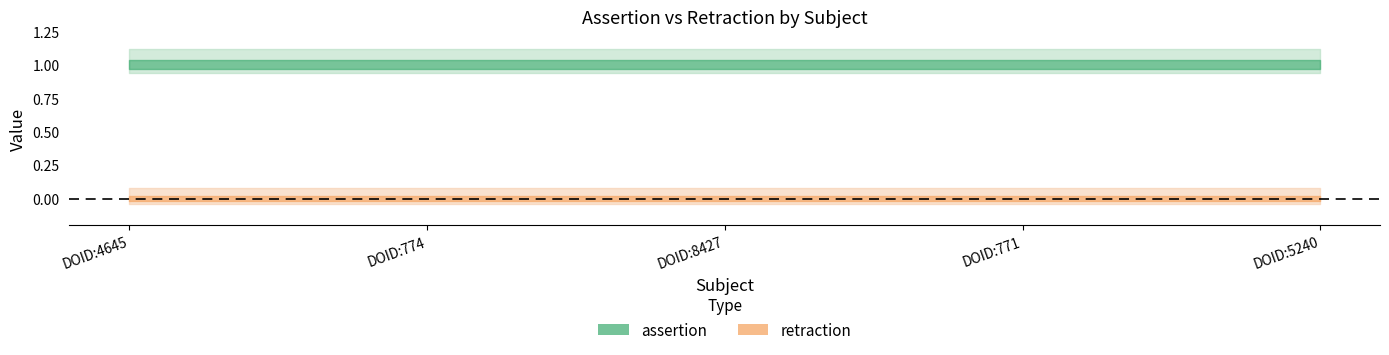

True or false: assertion and retraction cross at least once.

False